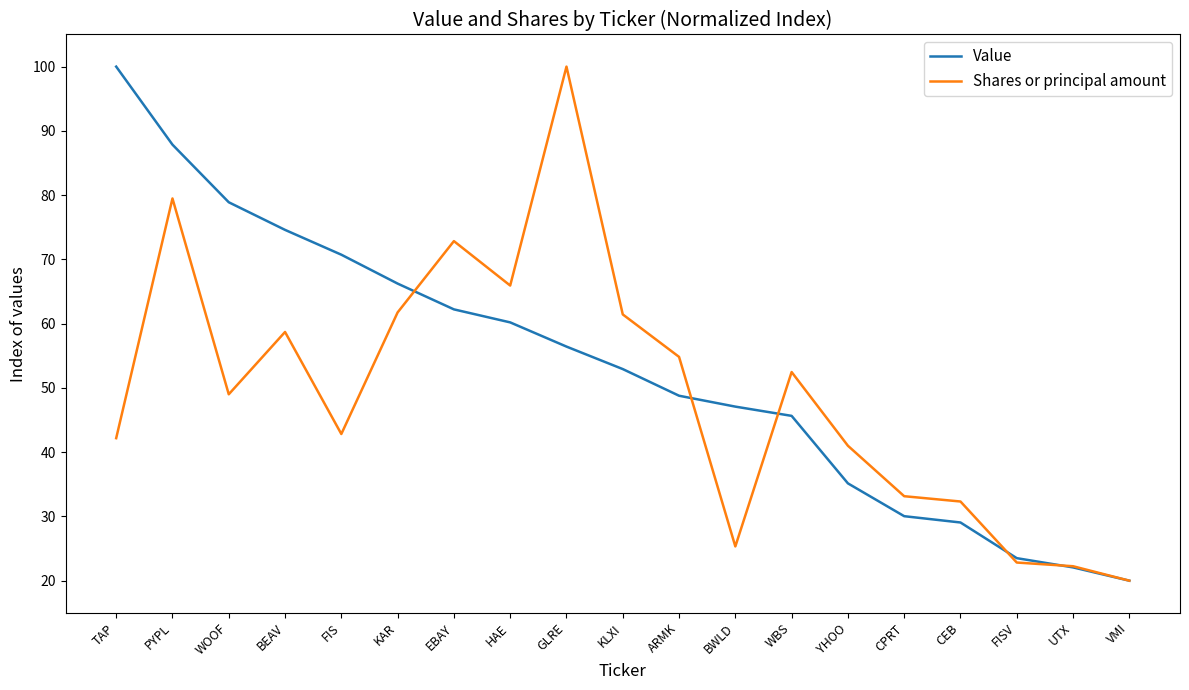

What is the sum of the Value values at BEAV and BWLD?

121.7